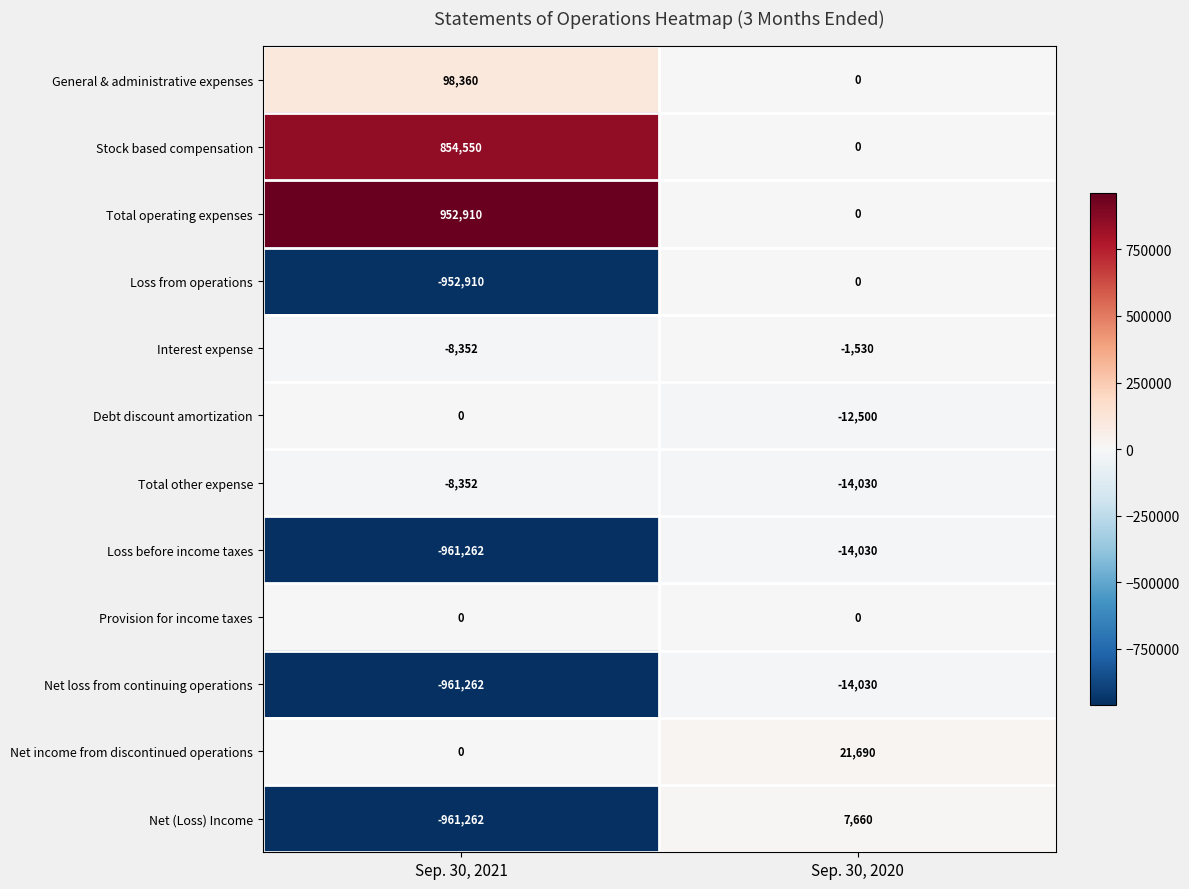

Reading right to left, extract all data points from this chart.

General & administrative expenses: Sep. 30, 2020=0	Sep. 30, 2021=98360
Stock based compensation: Sep. 30, 2020=0	Sep. 30, 2021=854550
Total operating expenses: Sep. 30, 2020=0	Sep. 30, 2021=952910
Loss from operations: Sep. 30, 2020=0	Sep. 30, 2021=-952910
Interest expense: Sep. 30, 2020=-1530	Sep. 30, 2021=-8352
Debt discount amortization: Sep. 30, 2020=-12500	Sep. 30, 2021=0
Total other expense: Sep. 30, 2020=-14030	Sep. 30, 2021=-8352
Loss before income taxes: Sep. 30, 2020=-14030	Sep. 30, 2021=-961262
Provision for income taxes: Sep. 30, 2020=0	Sep. 30, 2021=0
Net loss from continuing operations: Sep. 30, 2020=-14030	Sep. 30, 2021=-961262
Net income from discontinued operations: Sep. 30, 2020=21690	Sep. 30, 2021=0
Net (Loss) Income: Sep. 30, 2020=7660	Sep. 30, 2021=-961262